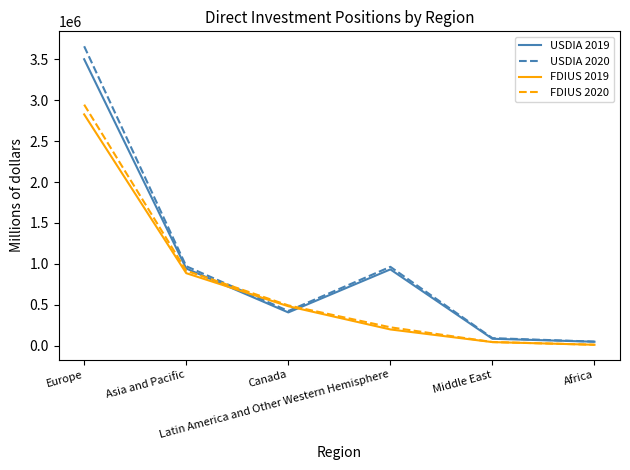

True or false: USDIA 2019 and FDIUS 2020 cross at least once.

True